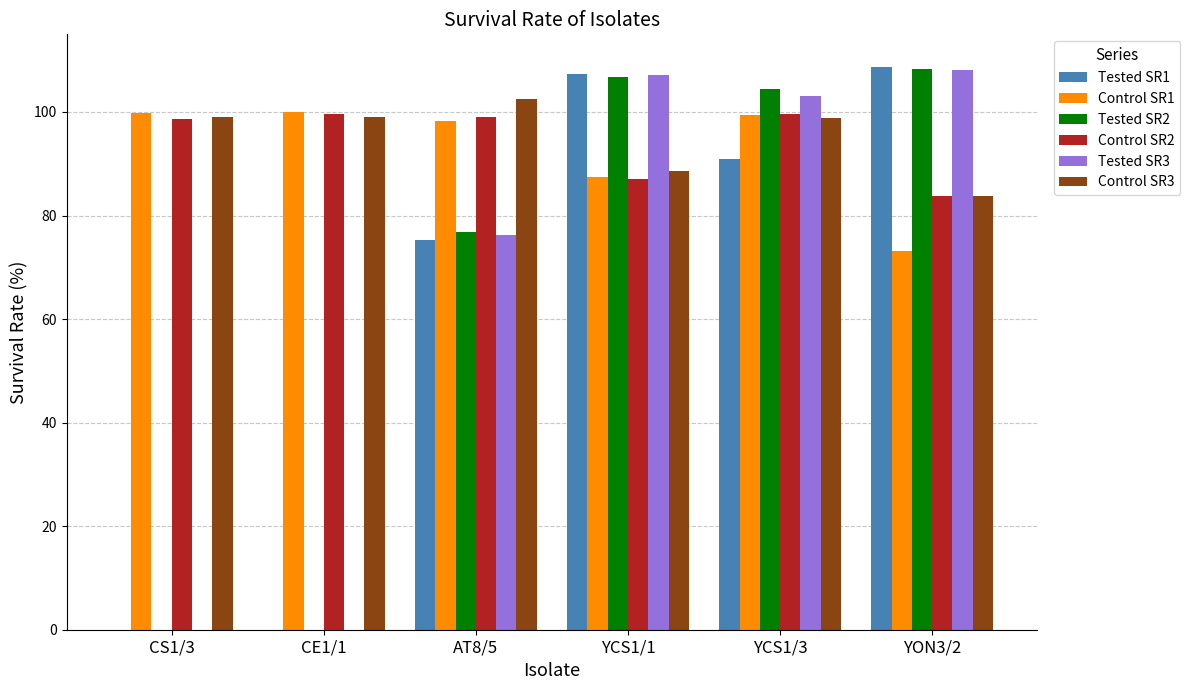

Between CS1/3 and AT8/5, which series saw the biggest shift?

Tested SR2